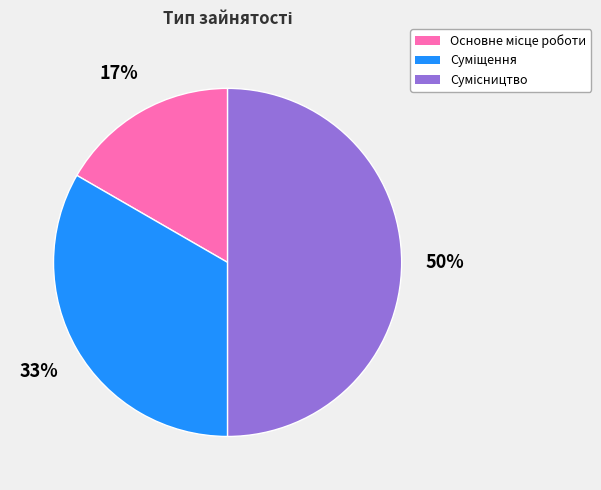

To the nearest percent, what is the average slice percentage?

33%